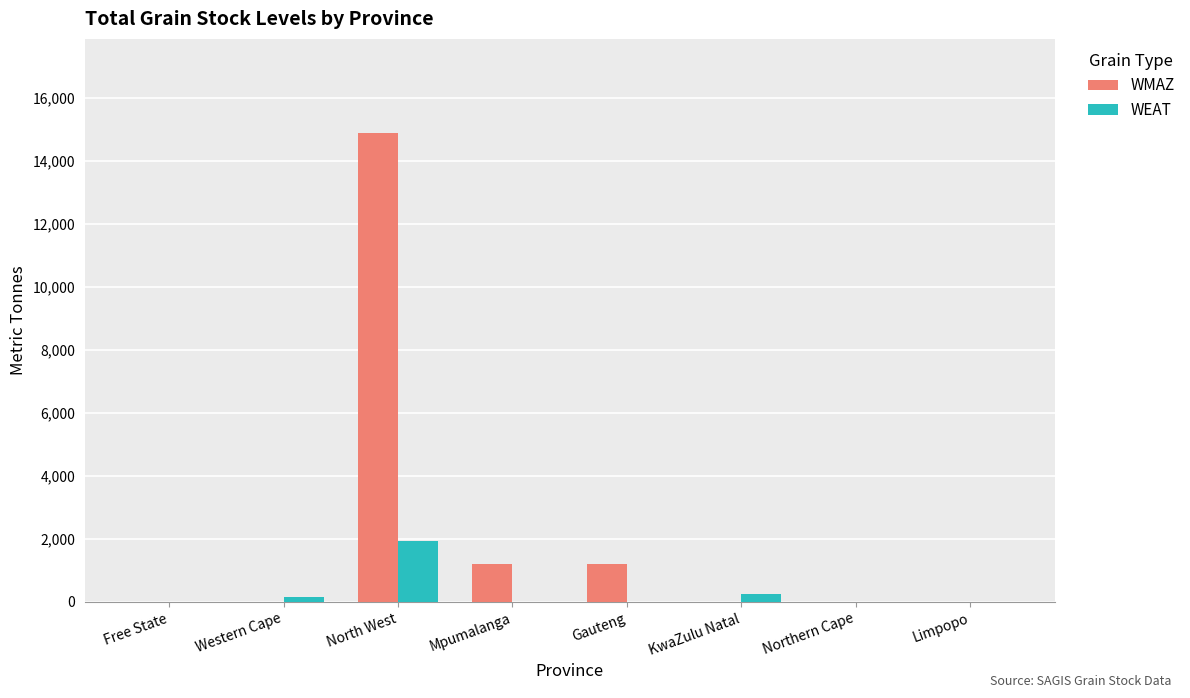

What is the sum of all WEAT values?

2350